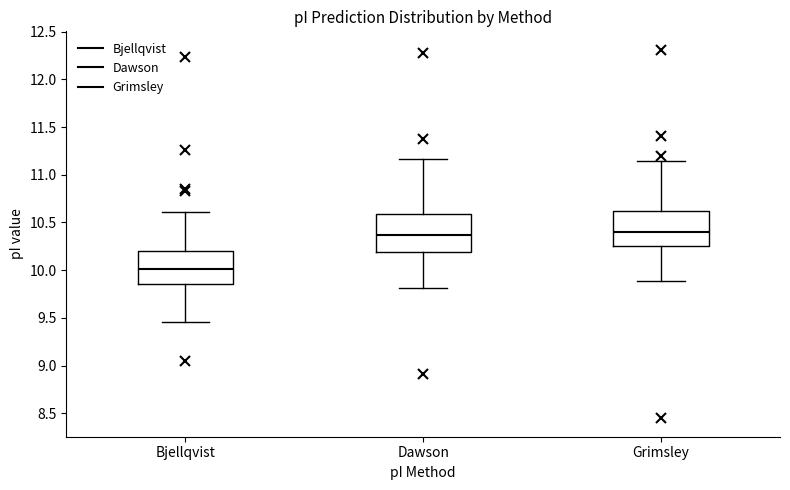

Which box's median line is the lowest?

Bjellqvist